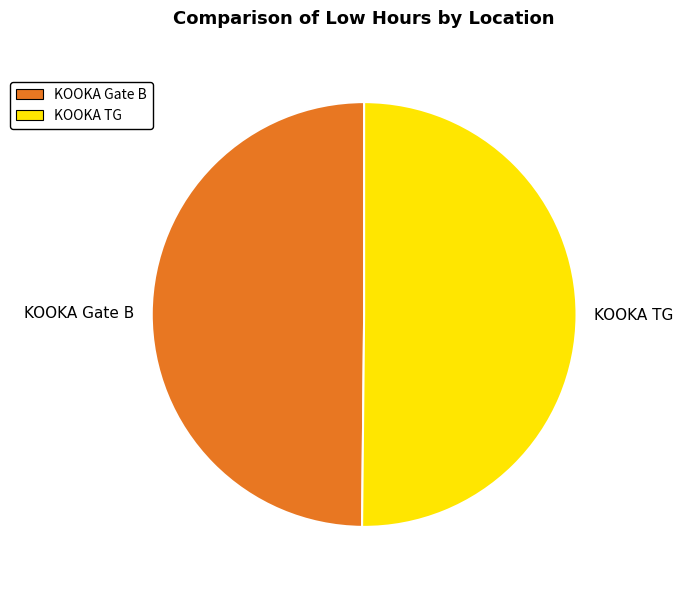

What is the ratio of the value at KOOKA TG to the value at KOOKA Gate B?

1.0